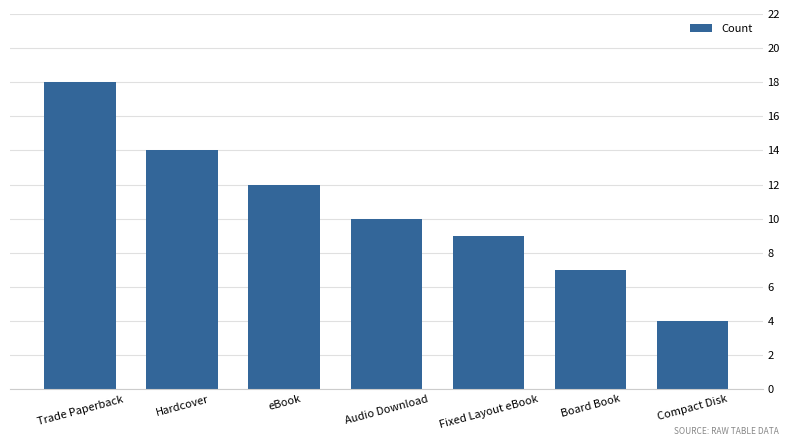

What is the difference between the values at Trade Paperback and eBook?

6